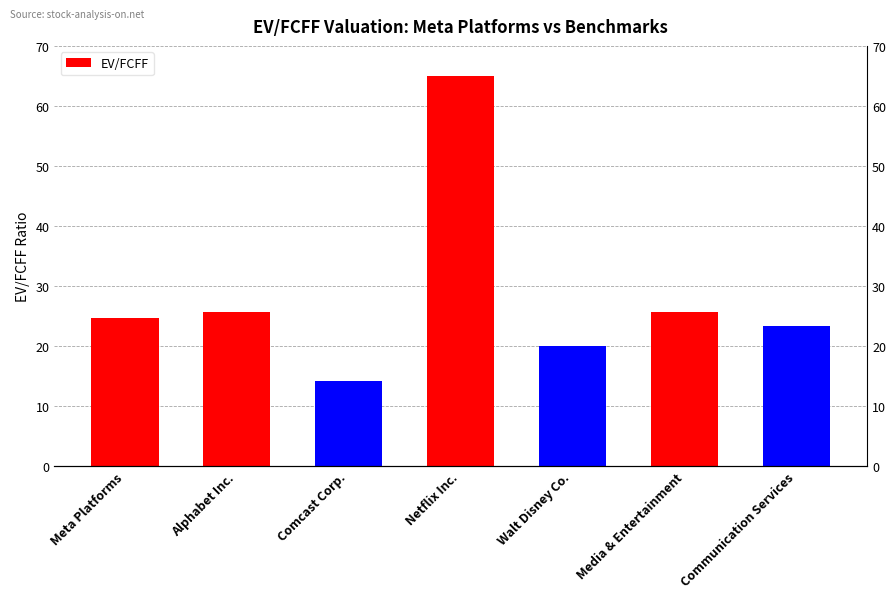

Between Comcast Corp. and Netflix Inc., which is larger?

Netflix Inc.